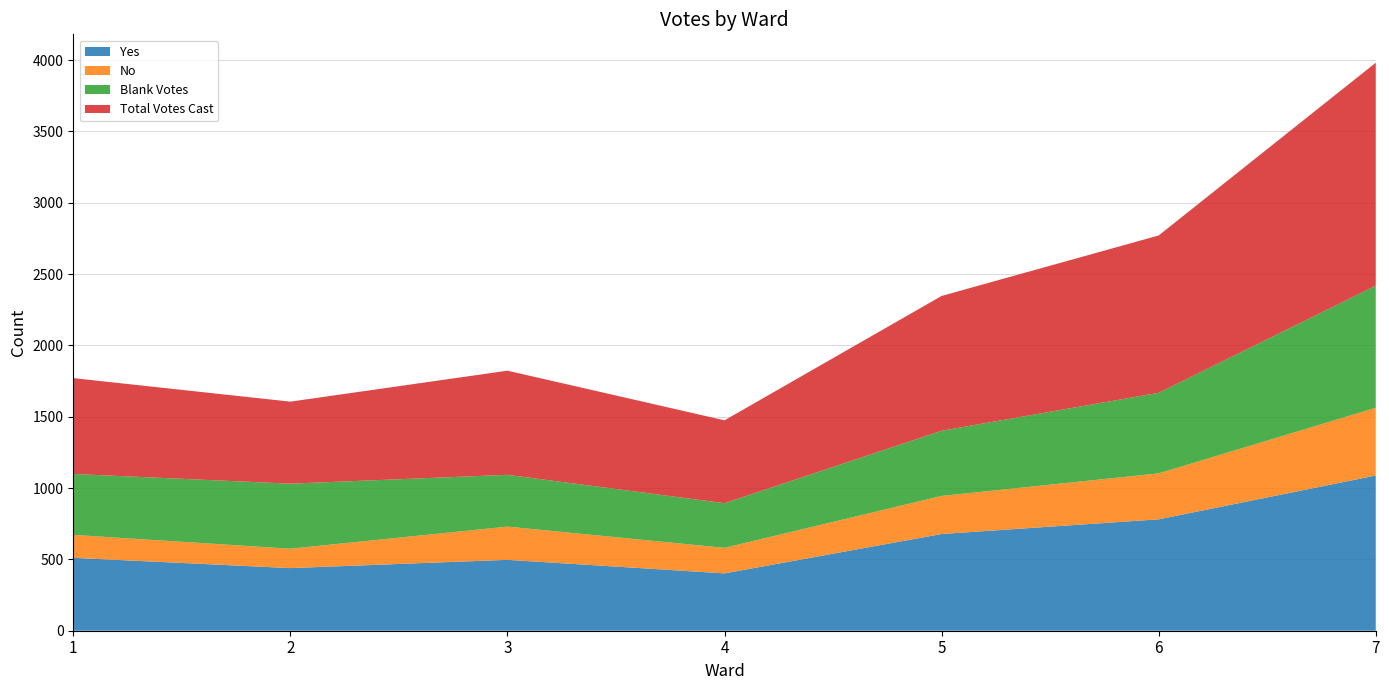

Reading left to right, list all the values displayed in this chart.

Yes: 511	439	497	402	678	781	1088
No: 161	136	233	179	267	322	475
Blank Votes: 427	456	363	313	457	565	856
Total Votes Cast: 672	575	730	581	945	1103	1563